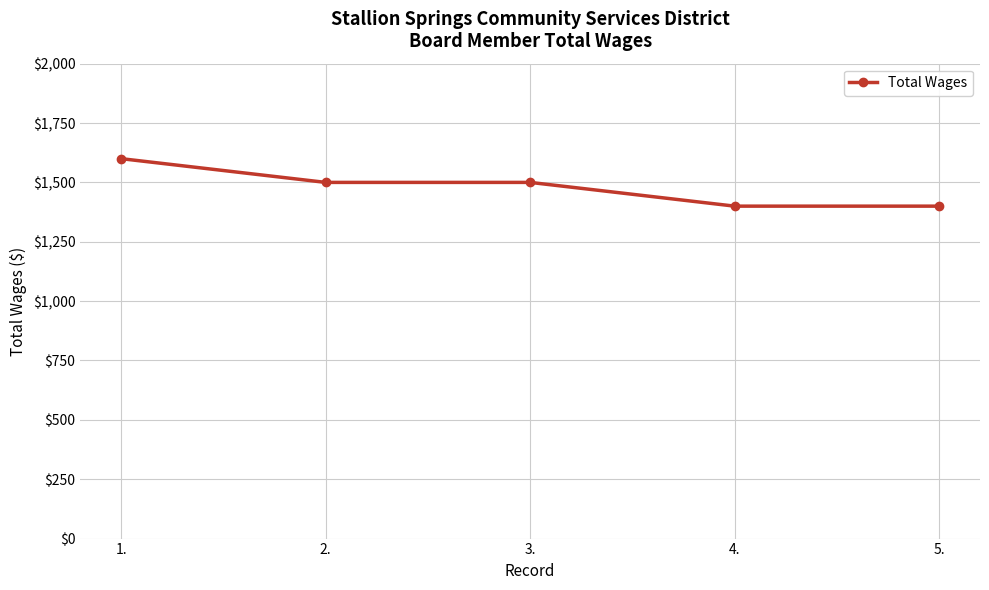

True or false: there are more than 2 points higher than both neighbors.

False